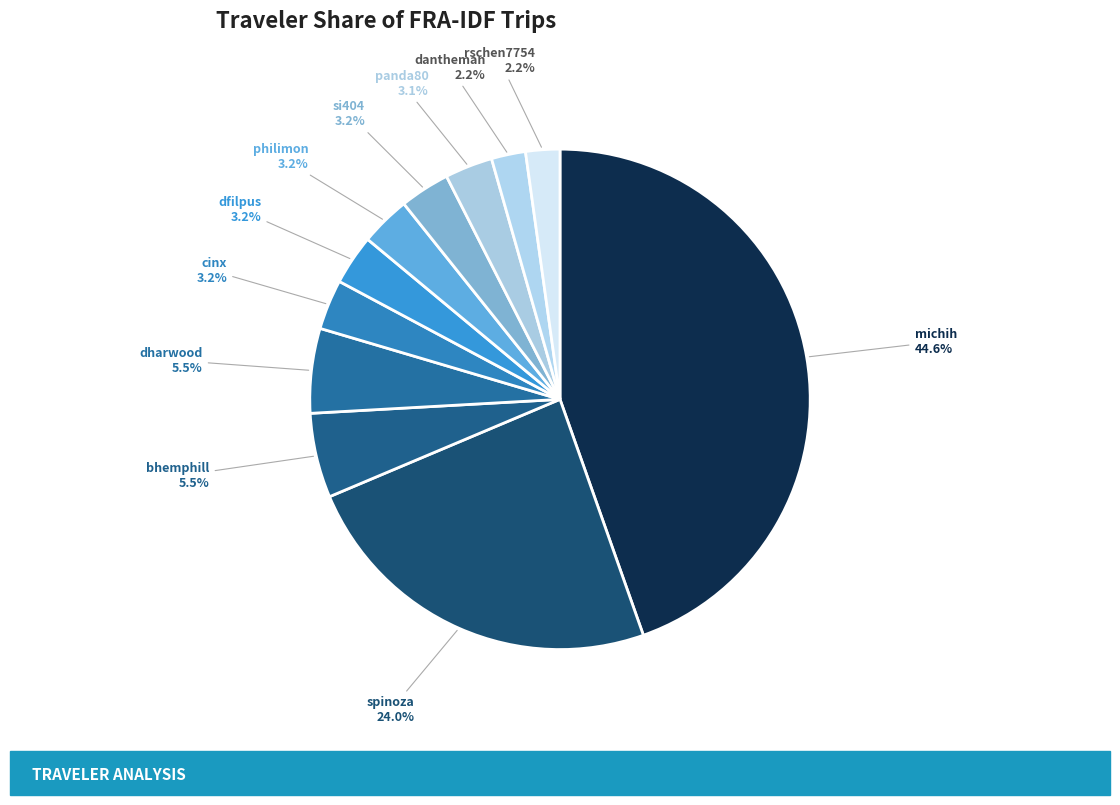

How many slices are in this pie chart?

11